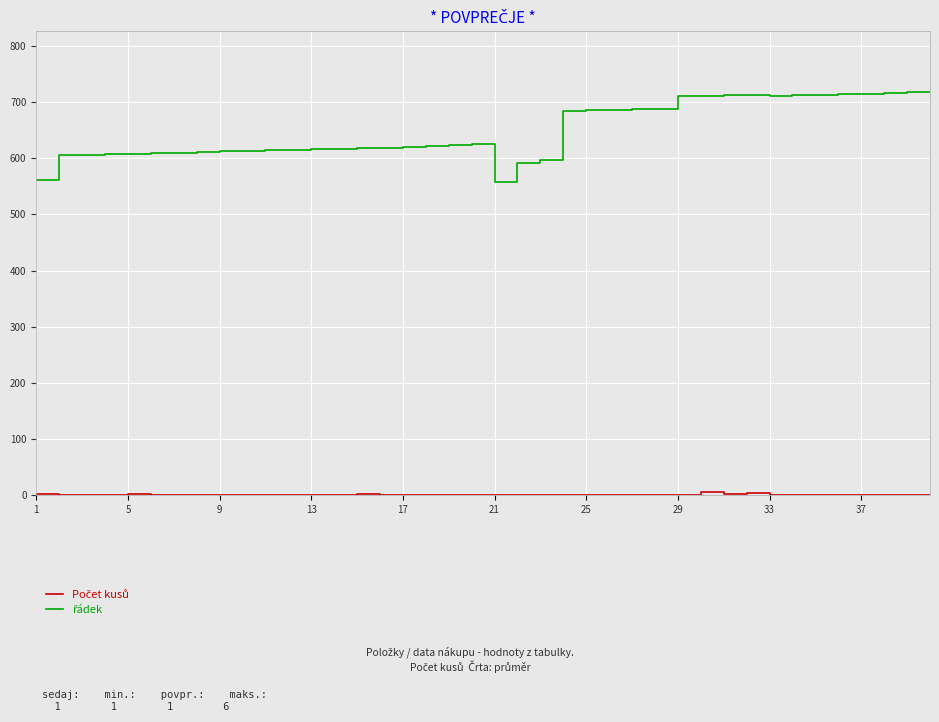

Where does the řádek series first go above 621?

18